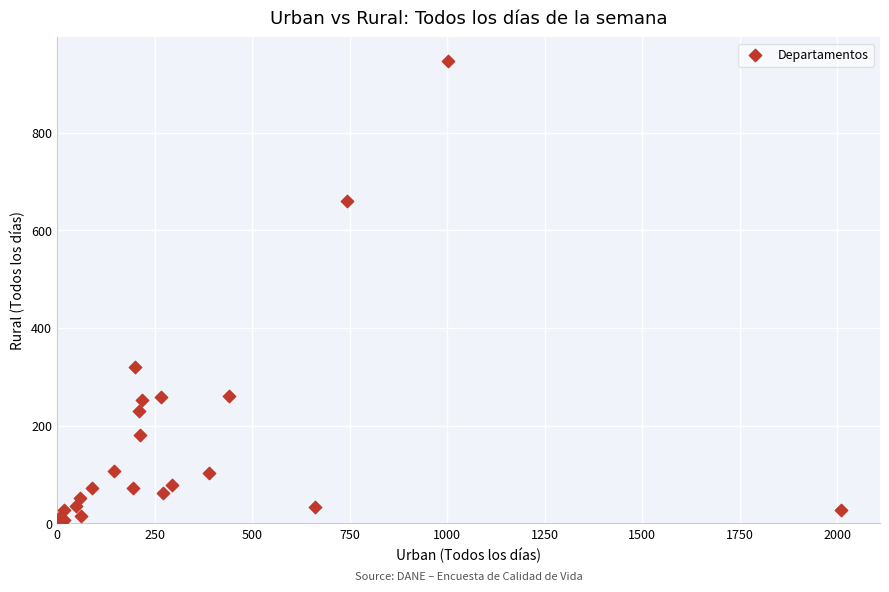

What Y value in the scatter plot is closest to 476?

321